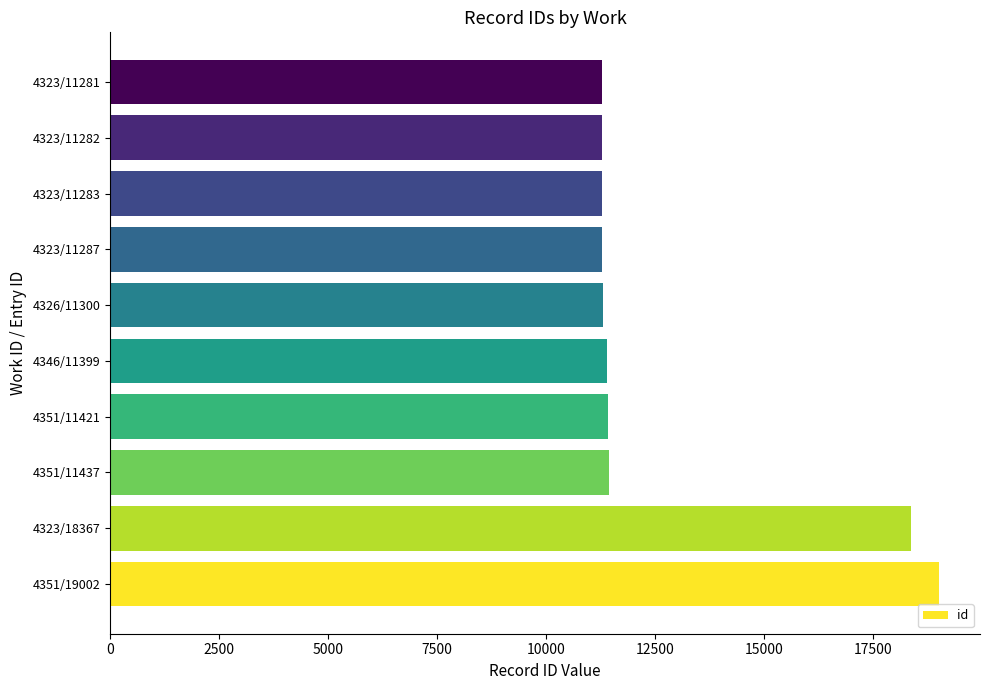

At which label is the value closest to 15141?

4323/18367